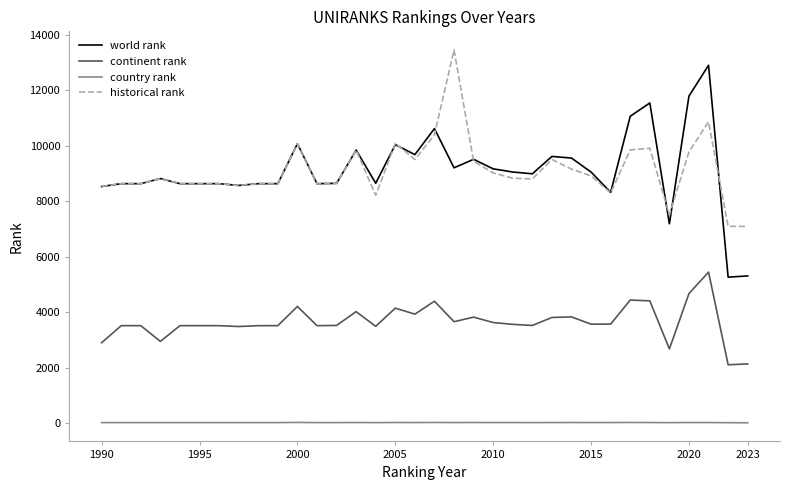

What is the greatest value displayed?

13461